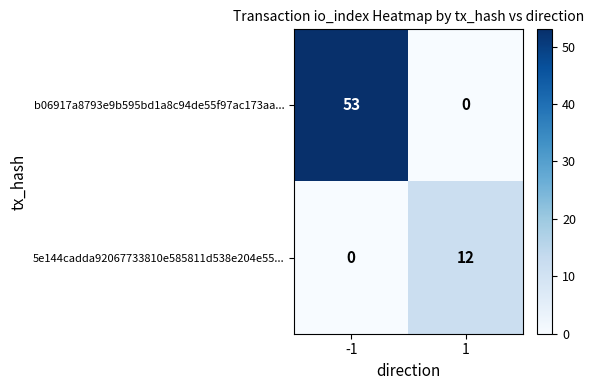

What is the greatest value displayed?

53